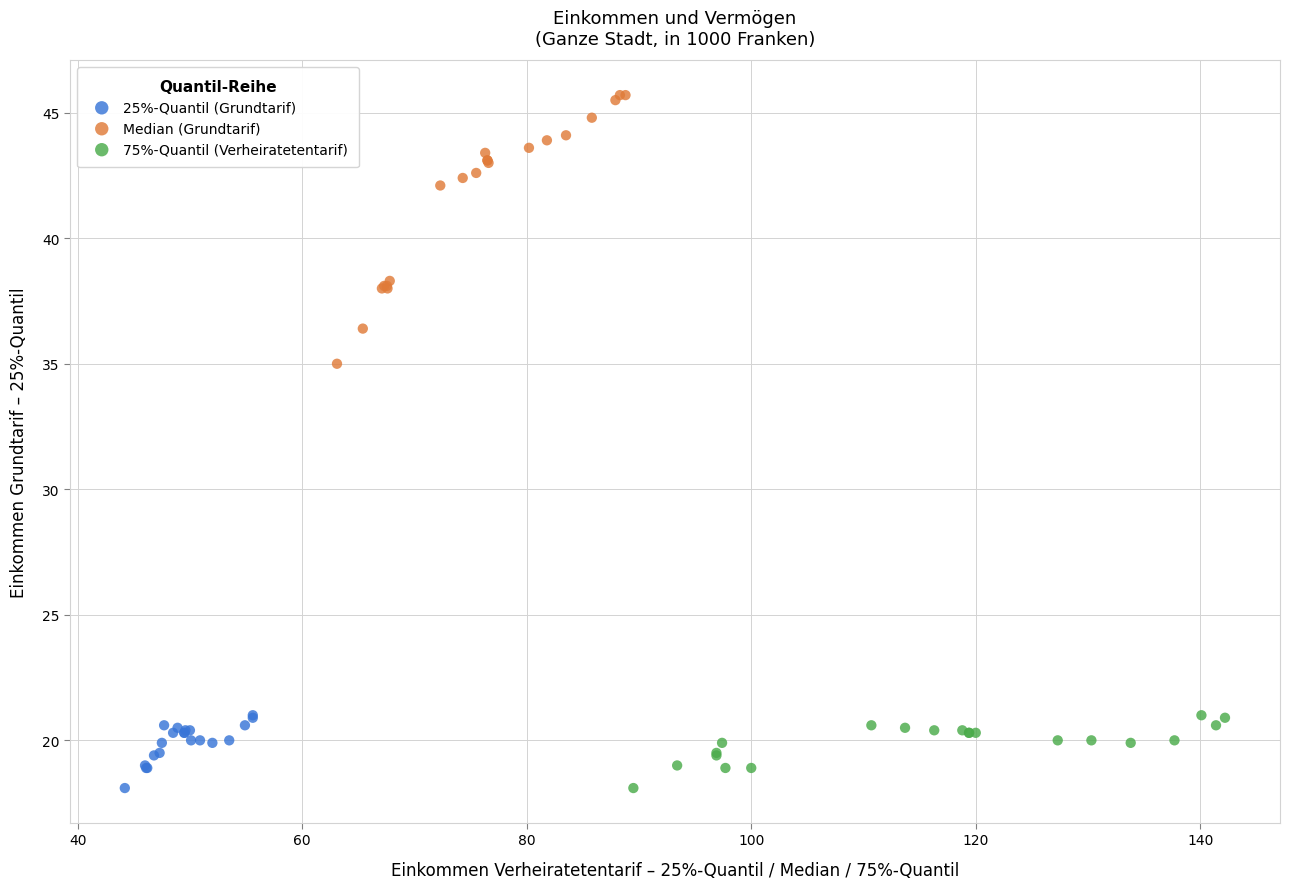

Which series has the largest Y range (max minus min)?

Median (Grundtarif)